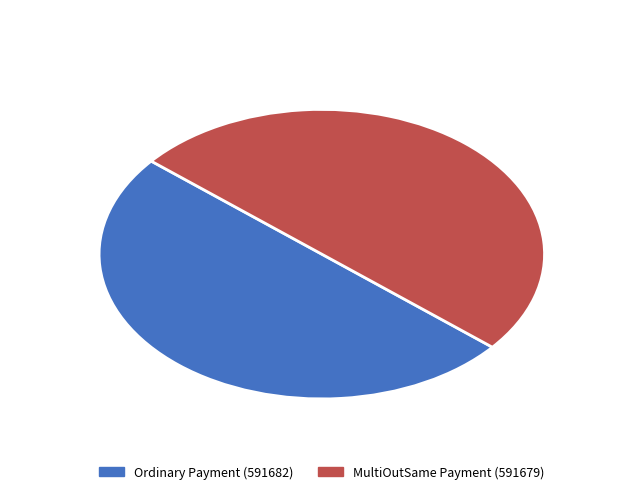

What is the ratio of the value at MultiOutSame Payment (591679) to the value at Ordinary Payment (591682)?

1.0